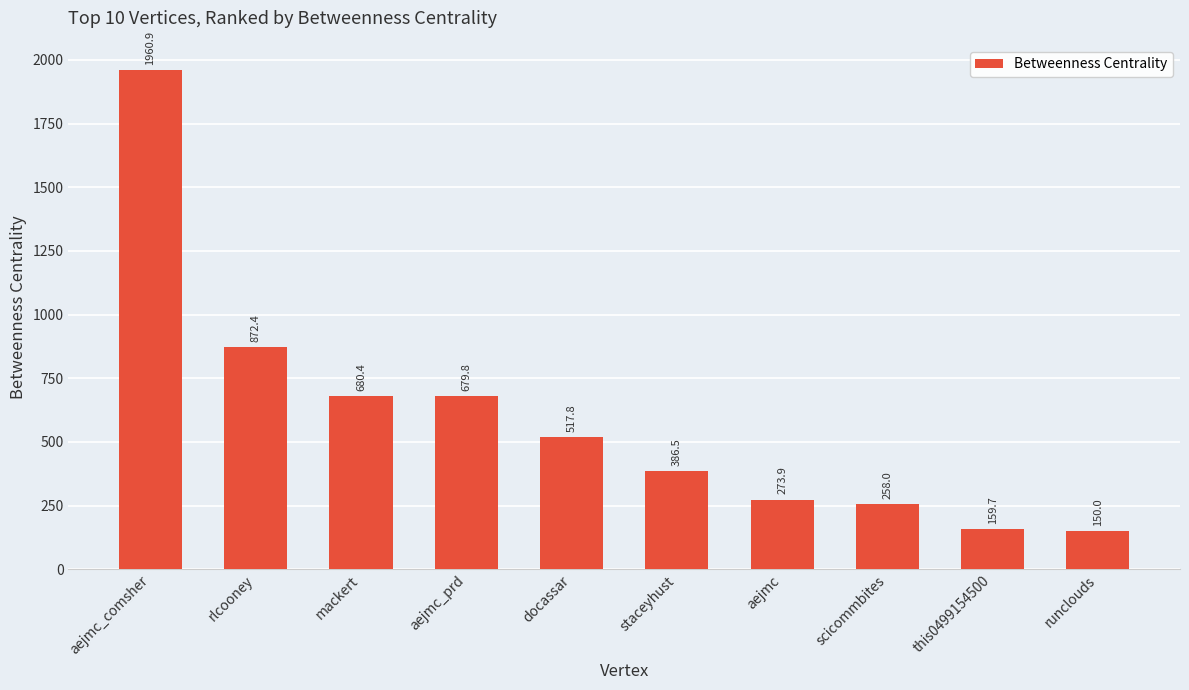

What position from the right is aejmc_comsher?

10